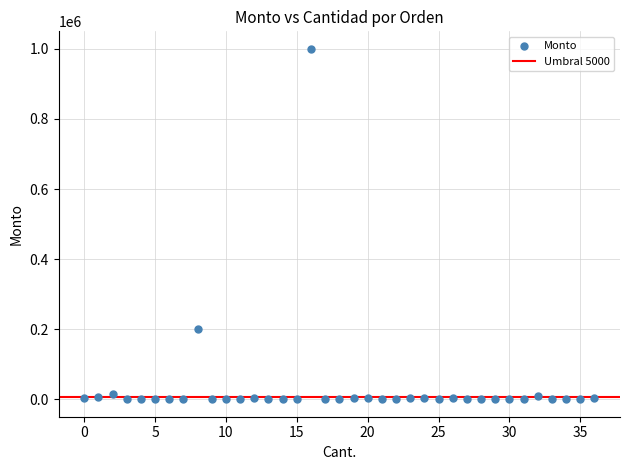

What Y value in the scatter plot is closest to 500060?

200000.0